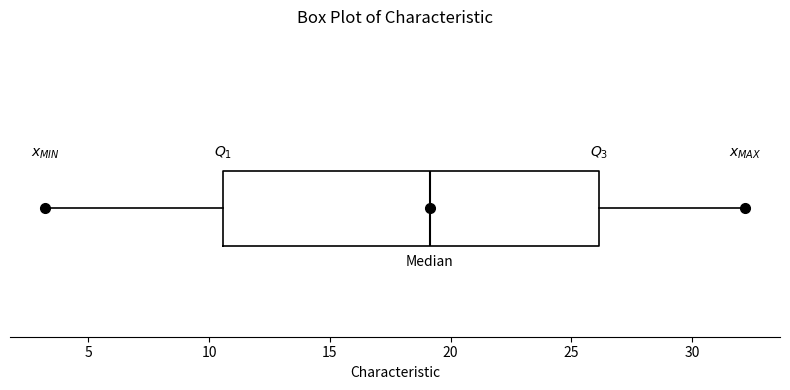

Read this box plot against the x-axis: the position of the median line, the range covered by the box, and the ends of both whiskers. The values are not printed on the chart, so give them approximately, as read against the axis.

median 19.0, box 10.5 to 26.0, whiskers 3.0 to 32.0